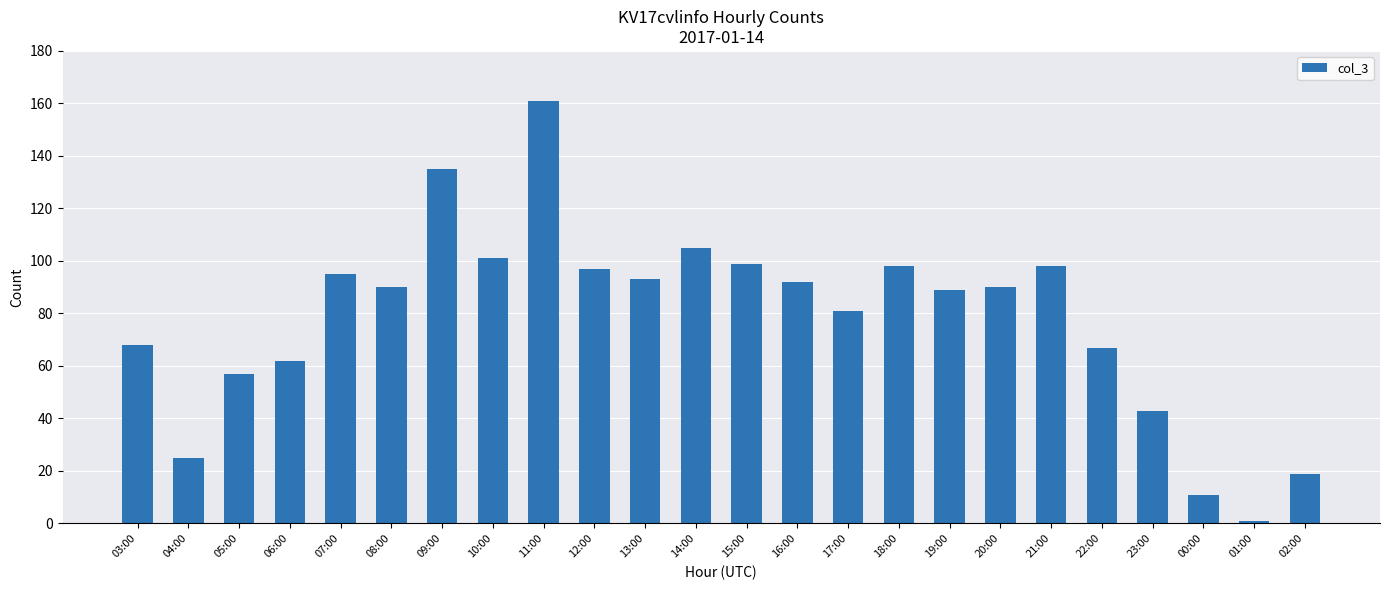

What value does the data have at 20:00?

90